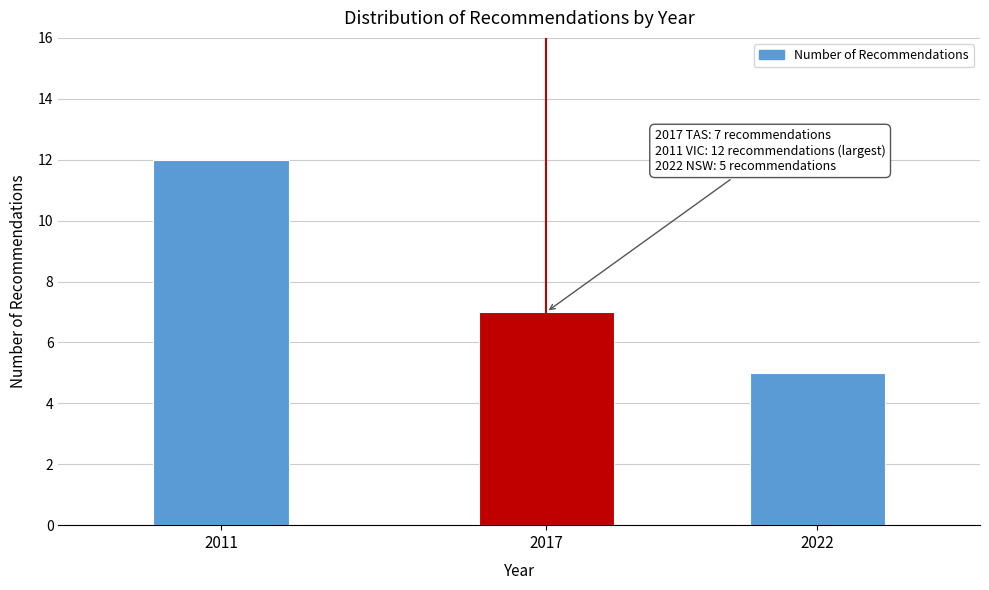

Reading right to left, extract all data points from this chart.

2022=5	2017=7	2011=12